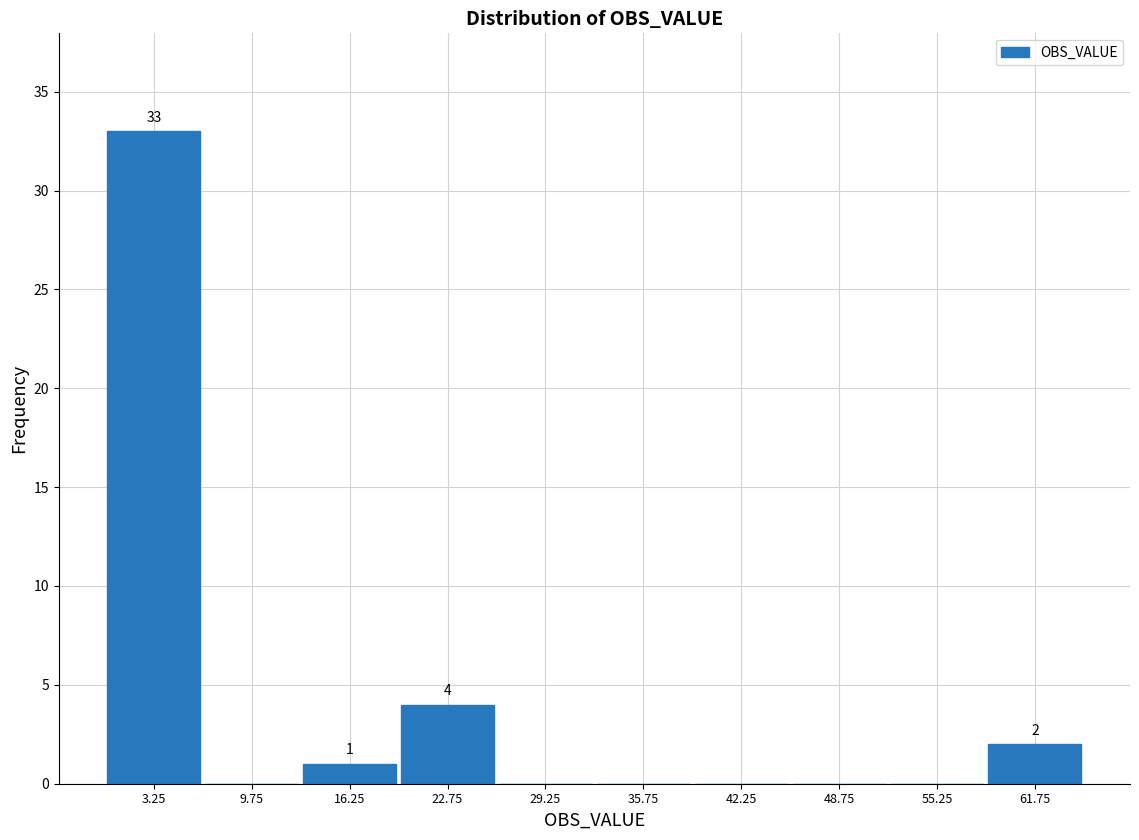

Over which range of the x-axis is the bar tallest?

0.0 to 6.5